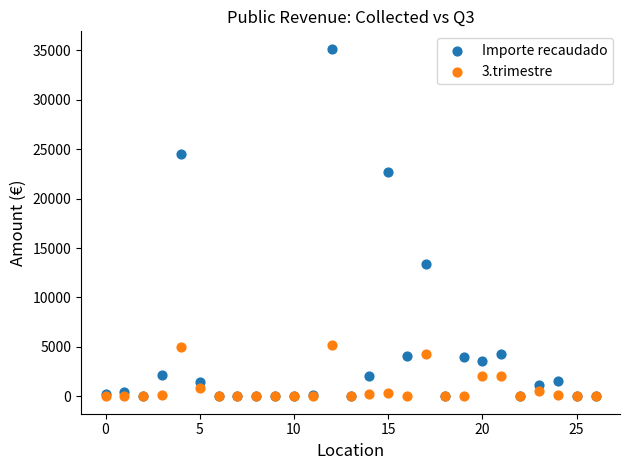

Across all series, what Y value is closest to 17582?

13405.3